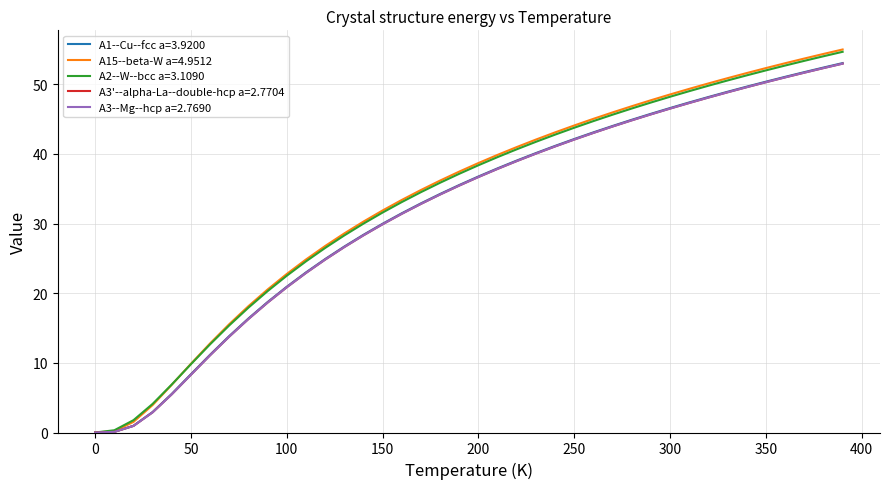

True or false: A3--Mg--hcp a=2.7690 and A1--Cu--fcc a=3.9200 cross at least once.

False